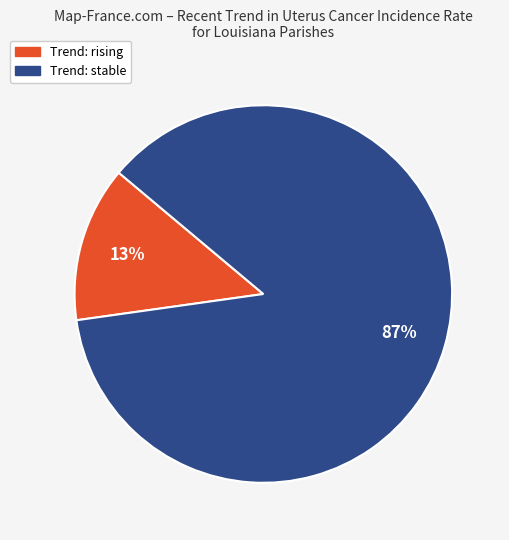

To the nearest percent, what is the average slice percentage?

50%